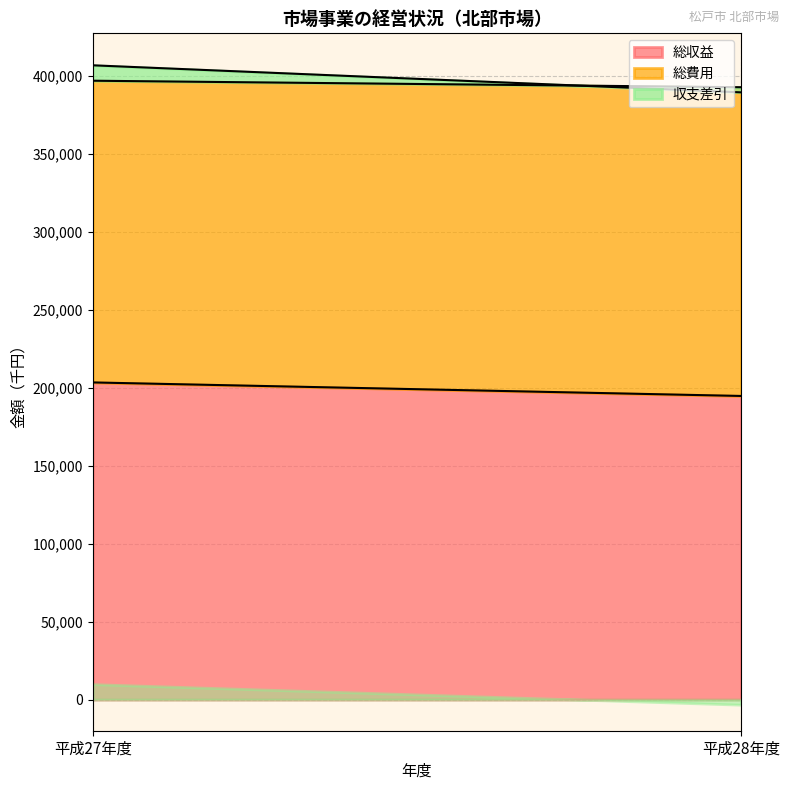

Which series has the largest range (max minus min)?

収支差引